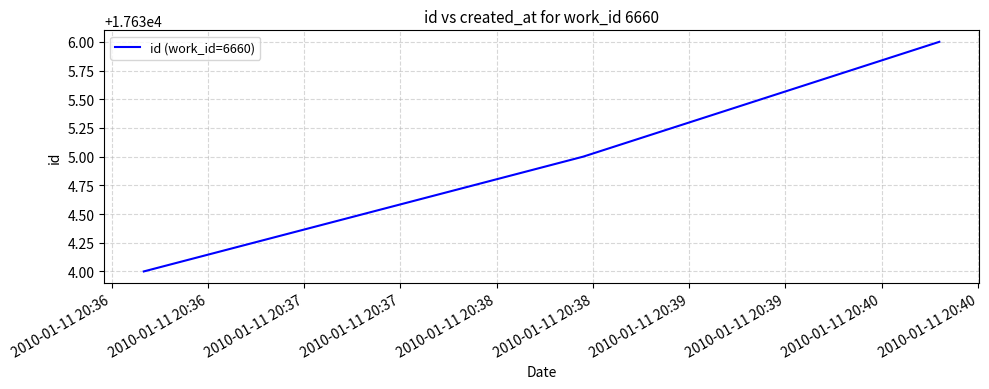

What is the difference between the maximum and minimum values?

2